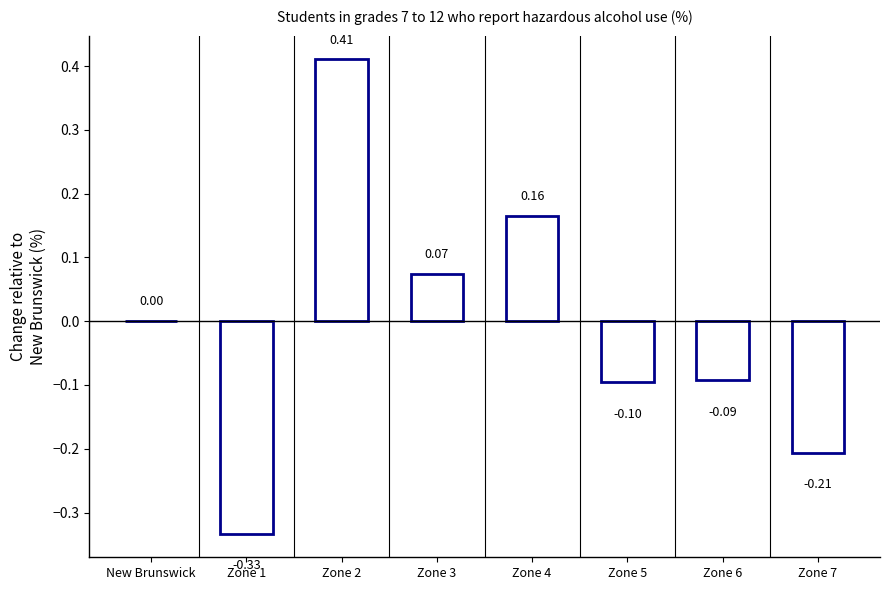

Which category has the highest value across all series?

Zone 2 - Fundy Shore and Saint John Area